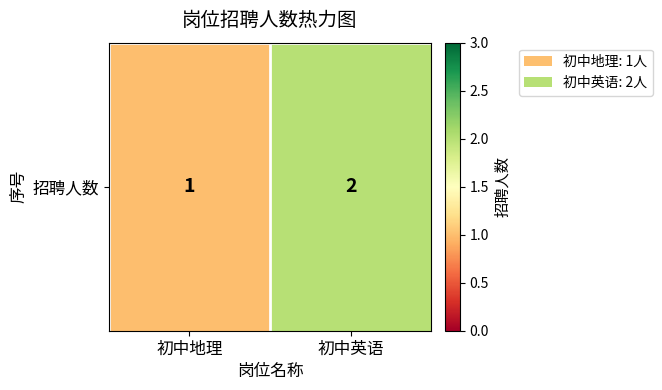

Reading left to right, transcribe all the data shown in this chart.

初中地理=1	初中英语=2